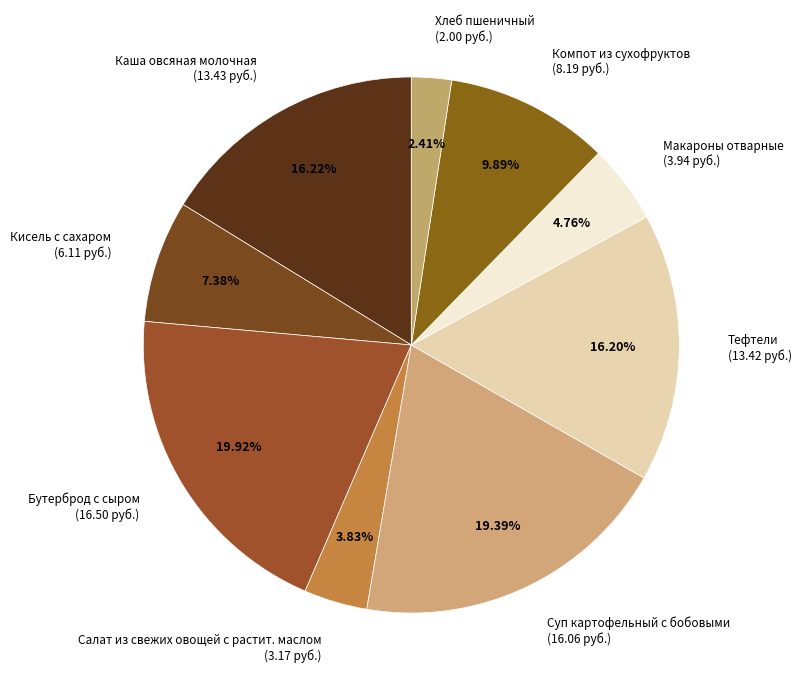

Which slice is the smallest?

Хлеб пшеничный